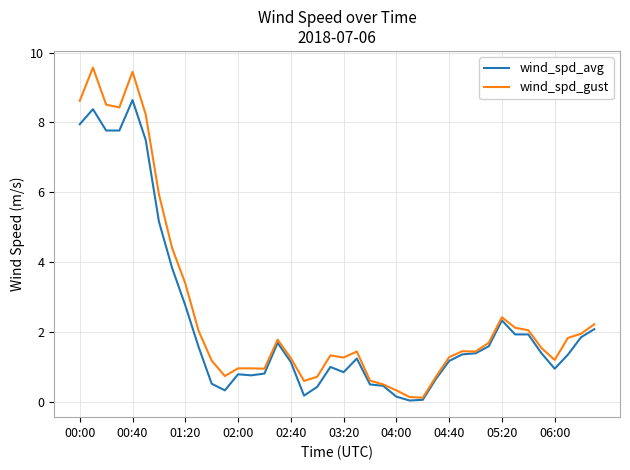

Which series has the largest range (max minus min)?

wind_spd_gust